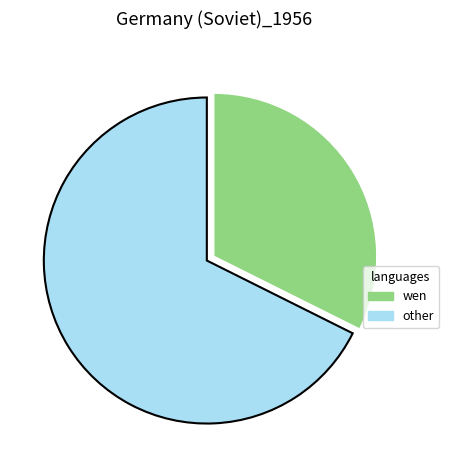

Is there a majority slice in this chart?

Yes